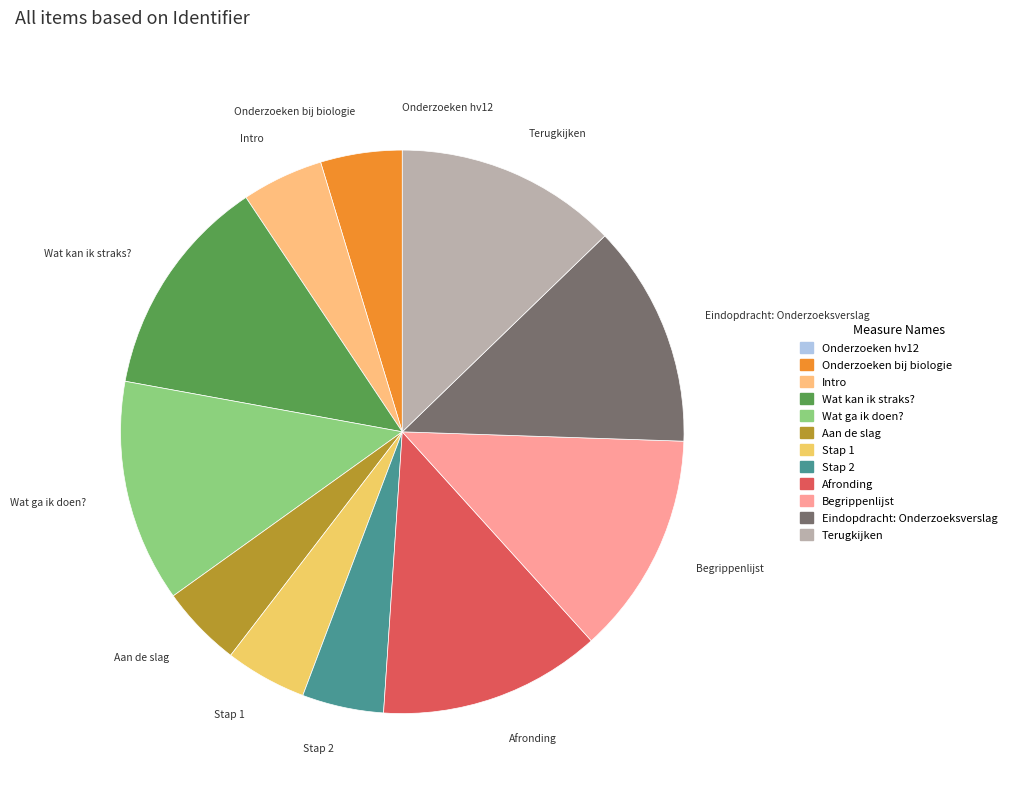

What is the ratio of the value at Terugkijken to the value at Wat ga ik doen??

1.0